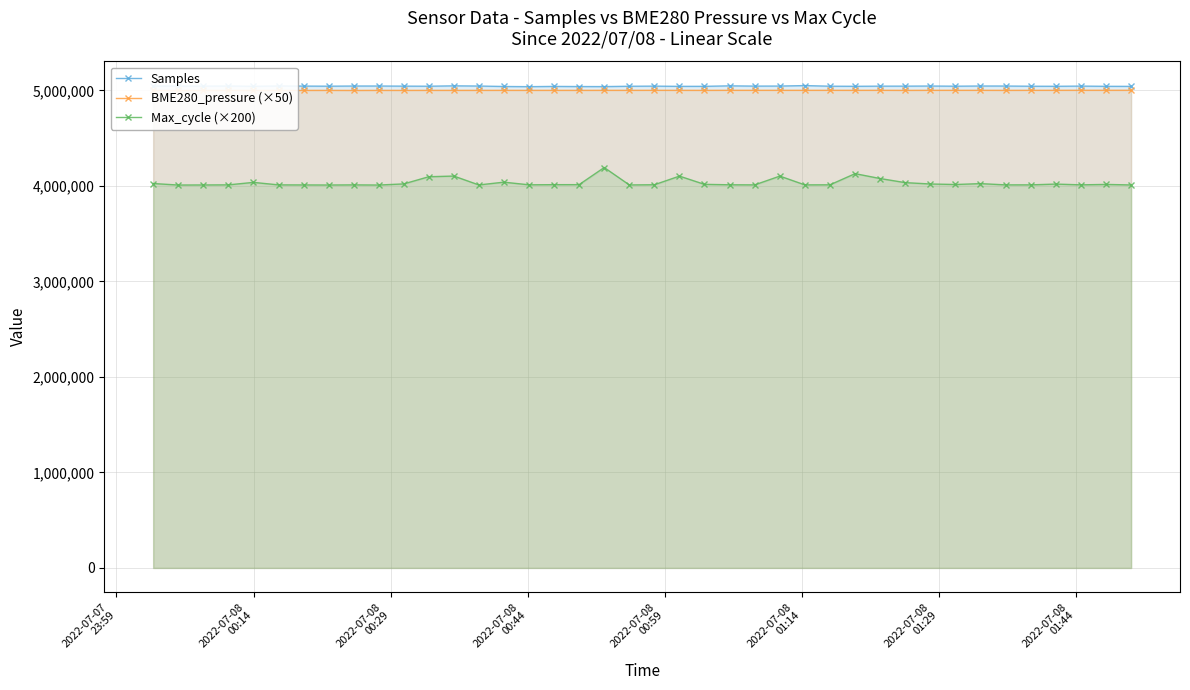

What is the lowest value of the Samples series?

5038687